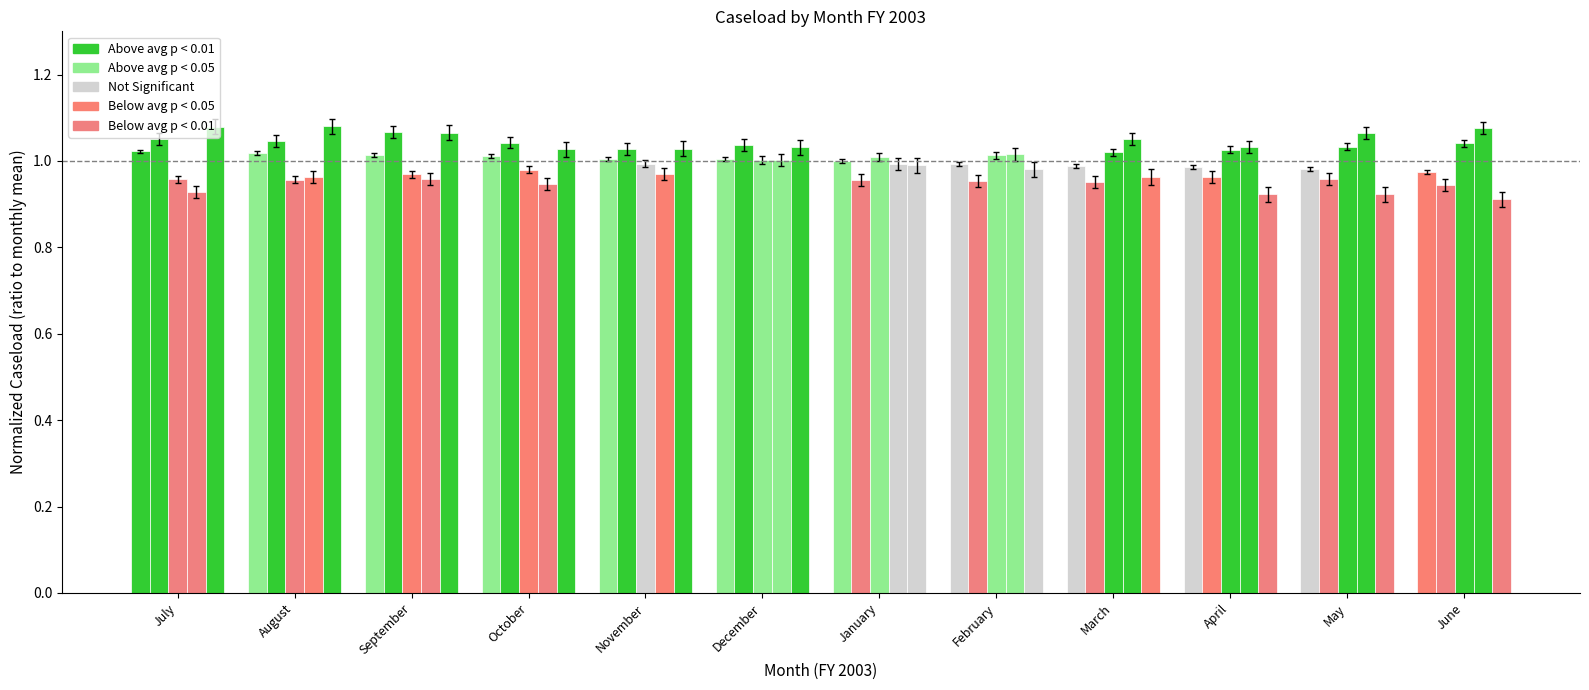

How many groups of bars are there?

12